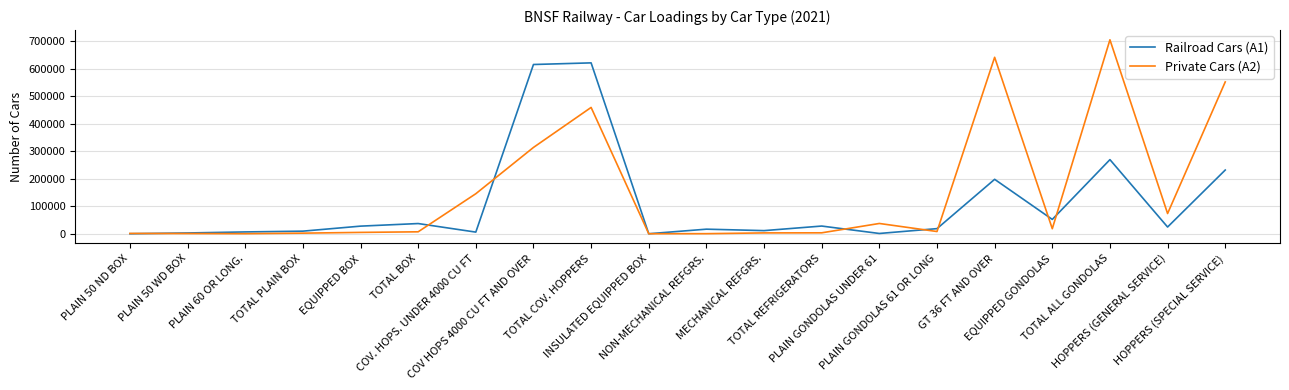

Which series has the largest range (max minus min)?

Private Cars (A2)